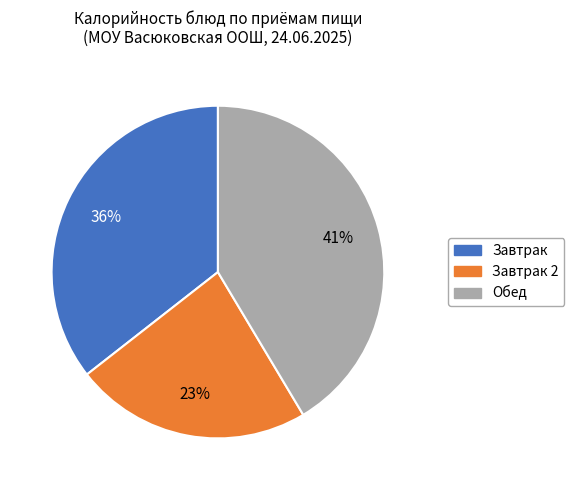

Combined, do Завтрак 2 and Завтрак account for over 50%?

Yes